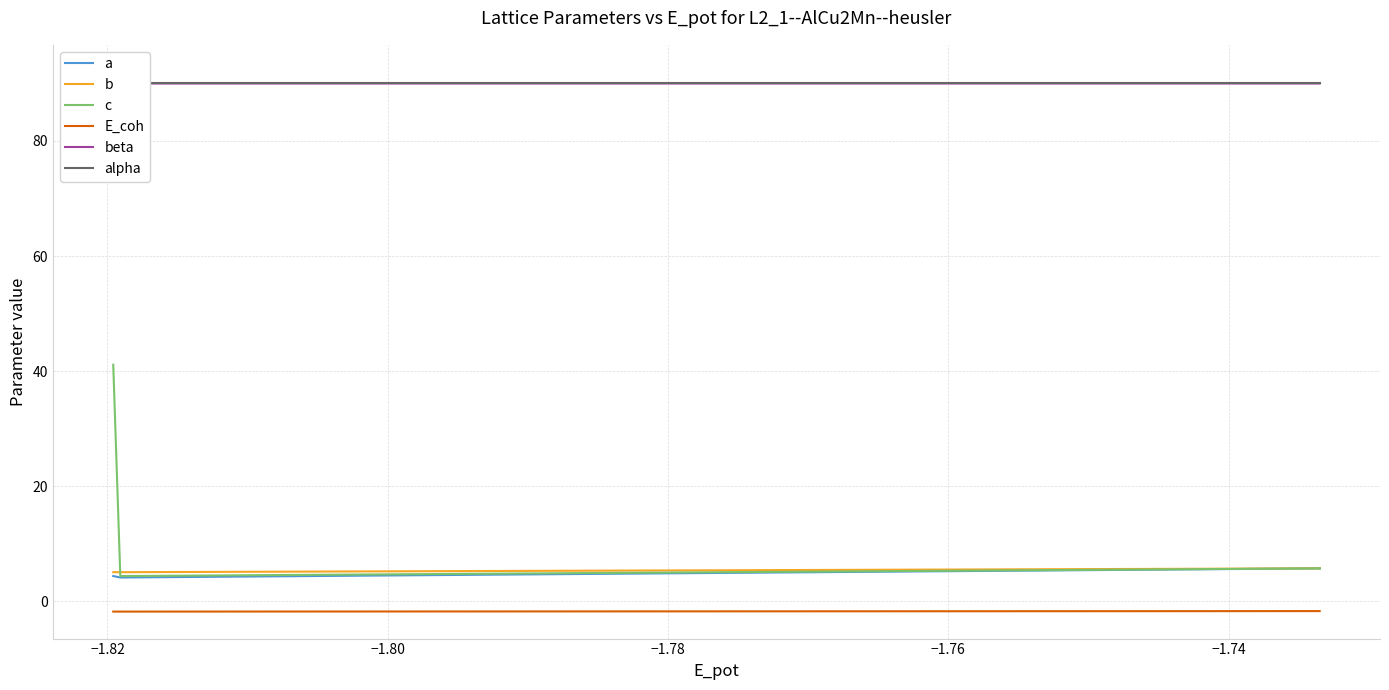

Which series has the largest total across all categories?

beta